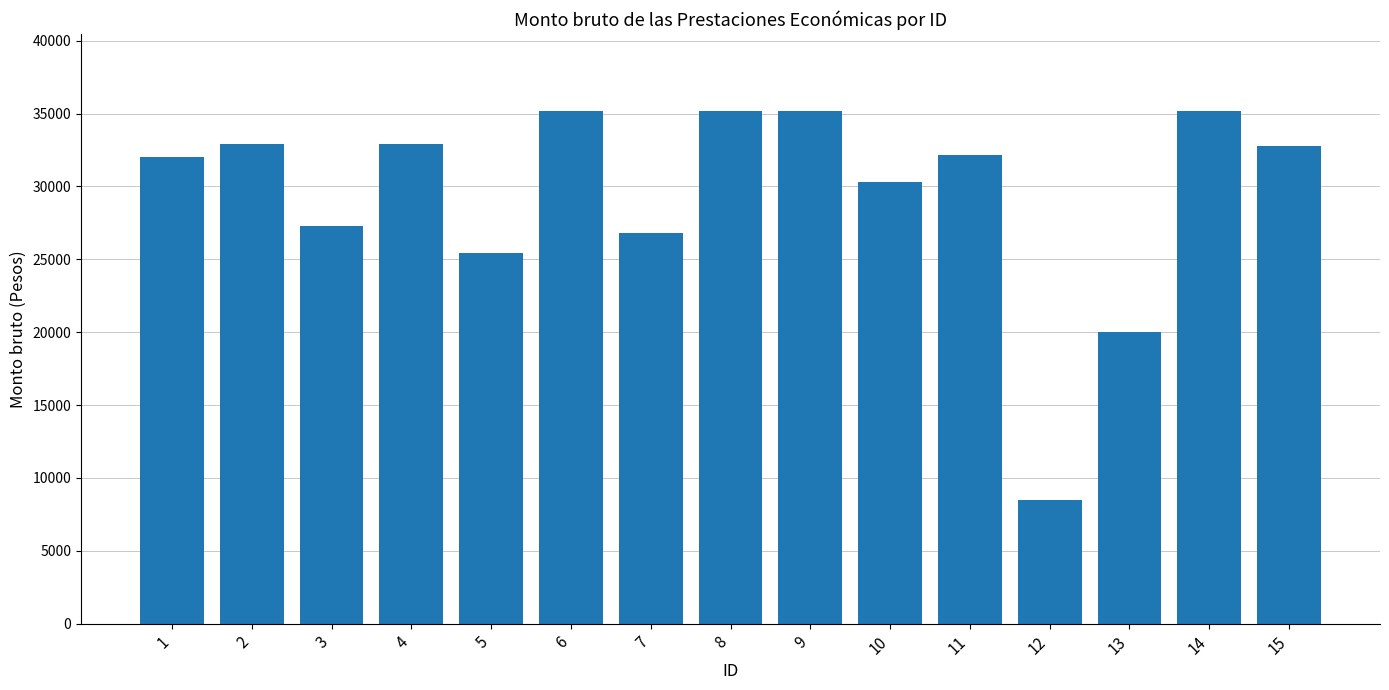

What is the sum of all values?

441802.9